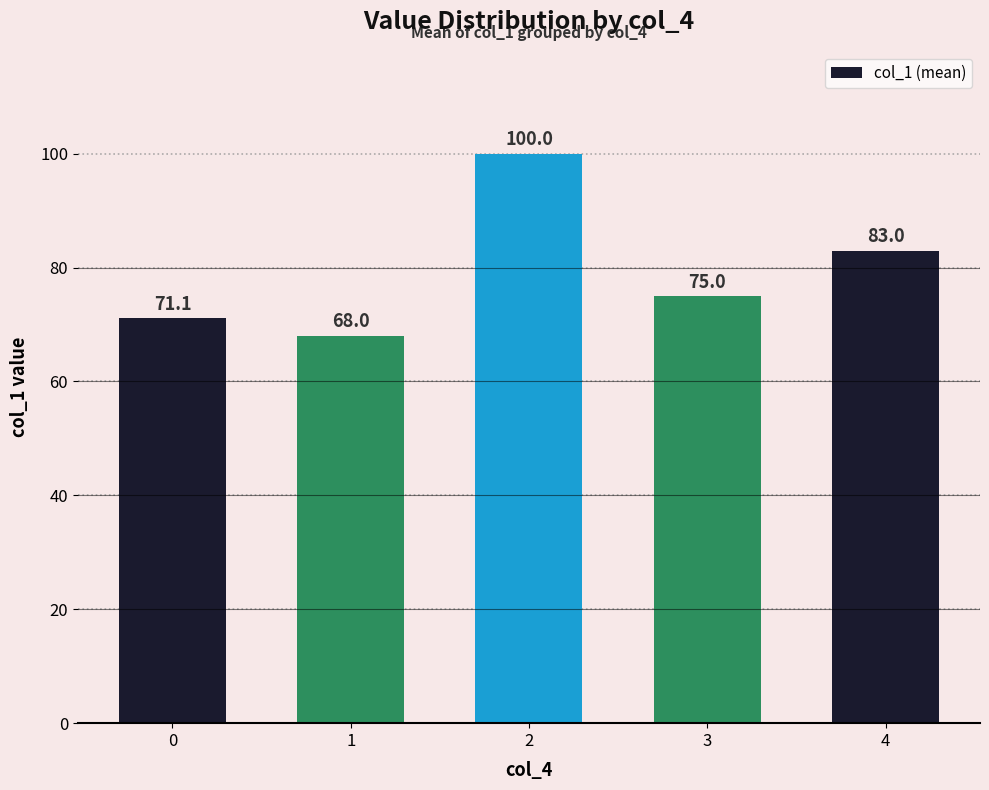

How many data points are less than 75?

2